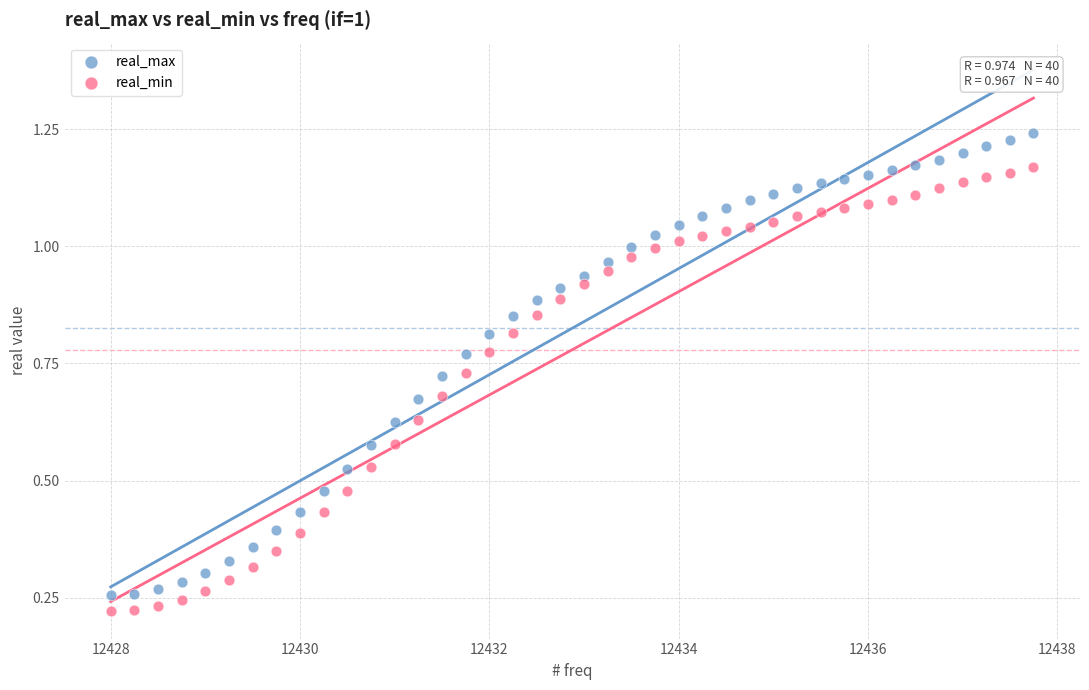

Which series has the widest spread of Y values?

real_max